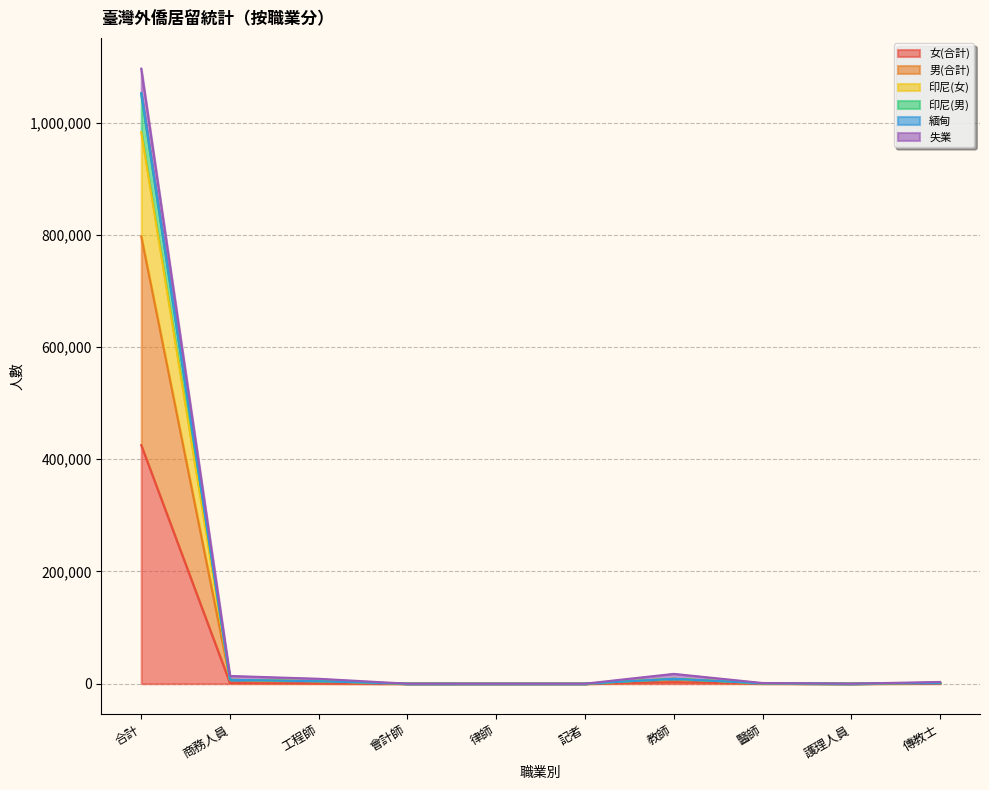

Is it true that 女(合計) equals 15 at 記者?

True